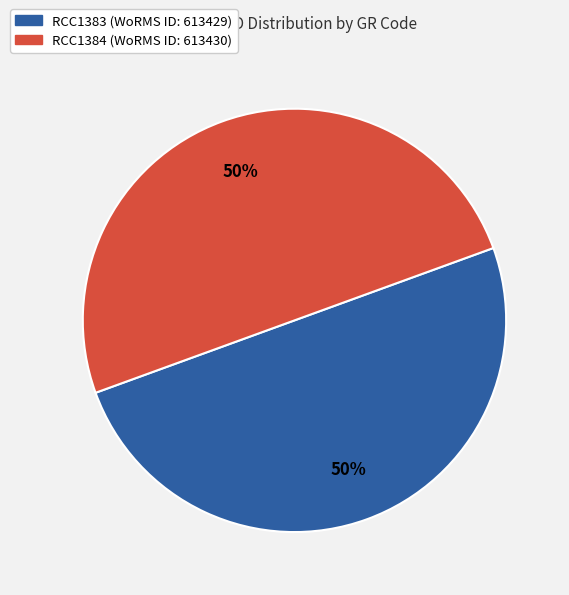

To the nearest percent, what is the average slice percentage?

50%